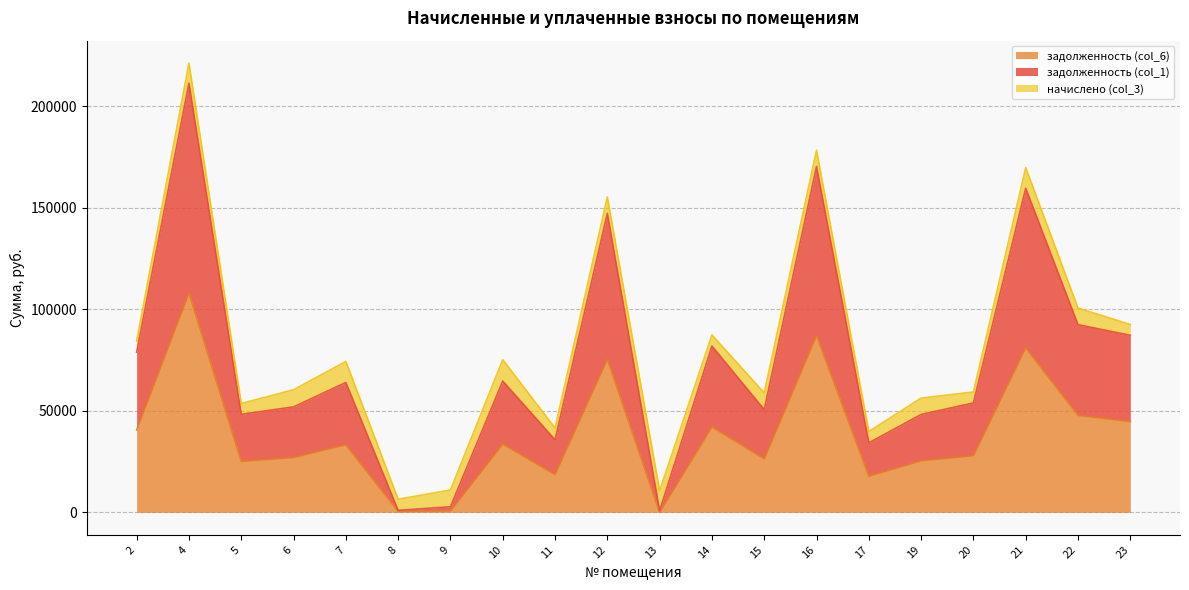

What is the total value across all series at 17?

39811.1